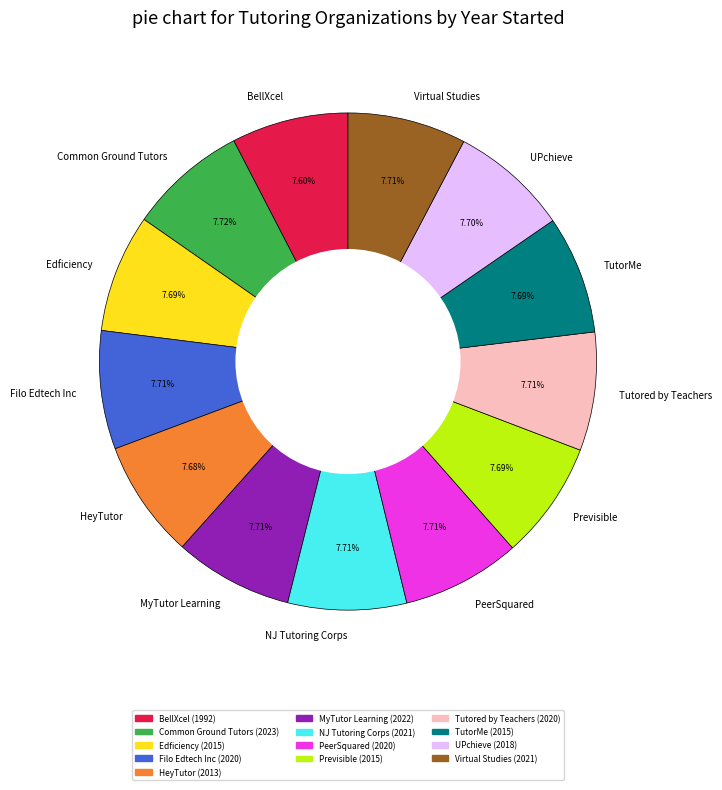

Count the number of slices in the pie.

13